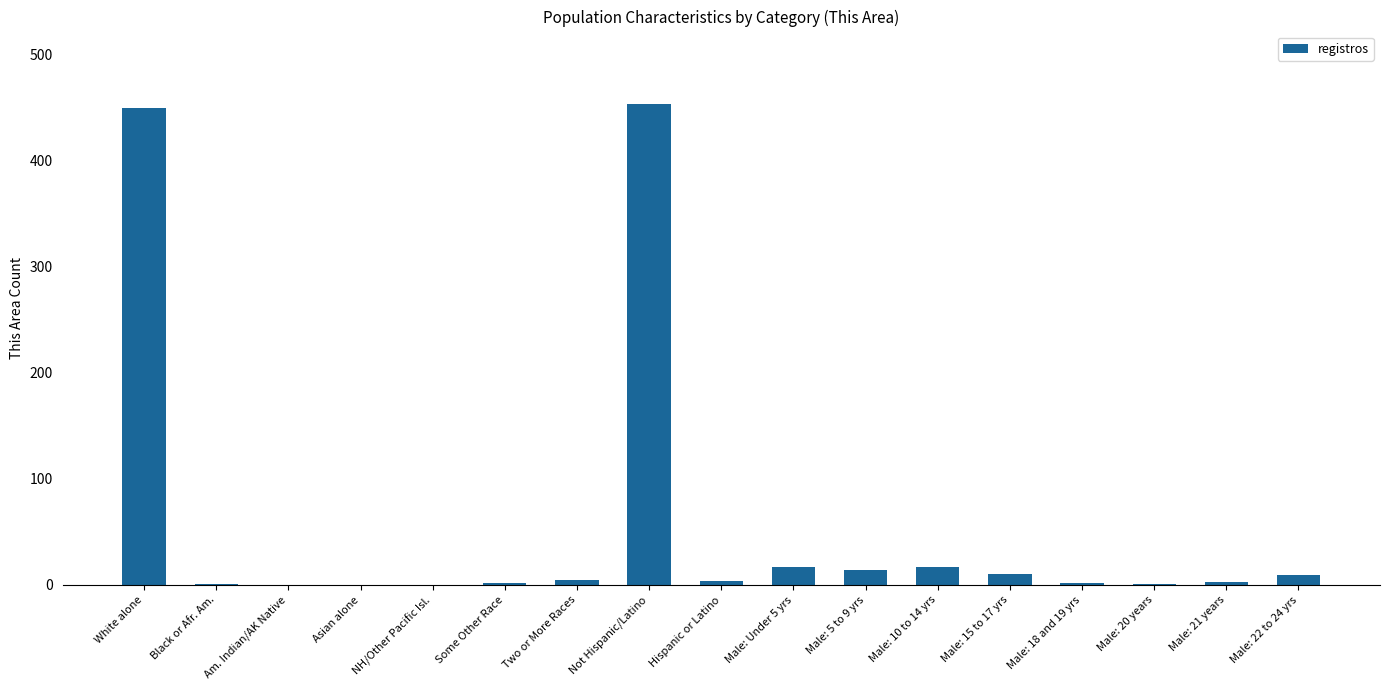

How many categories are shown in the chart?

17